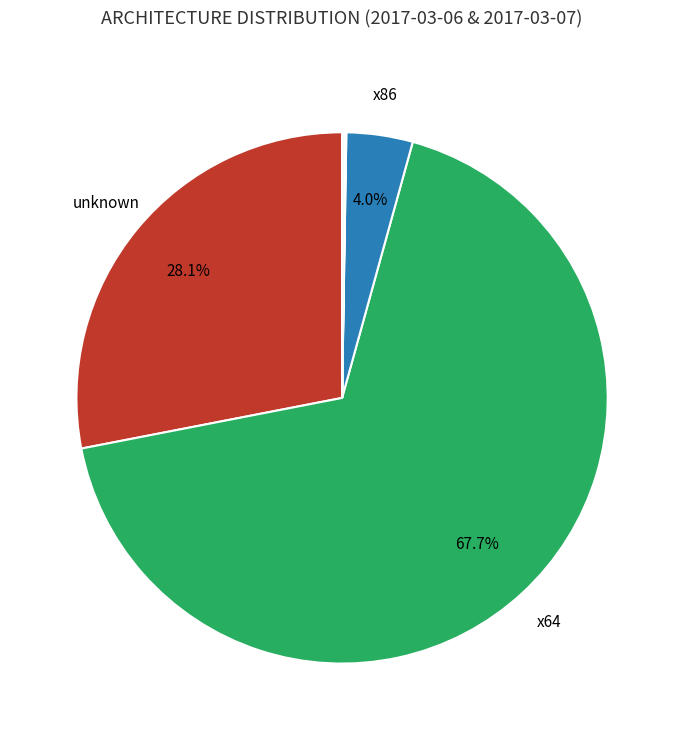

Is there any slice that represents more than half of the pie?

Yes